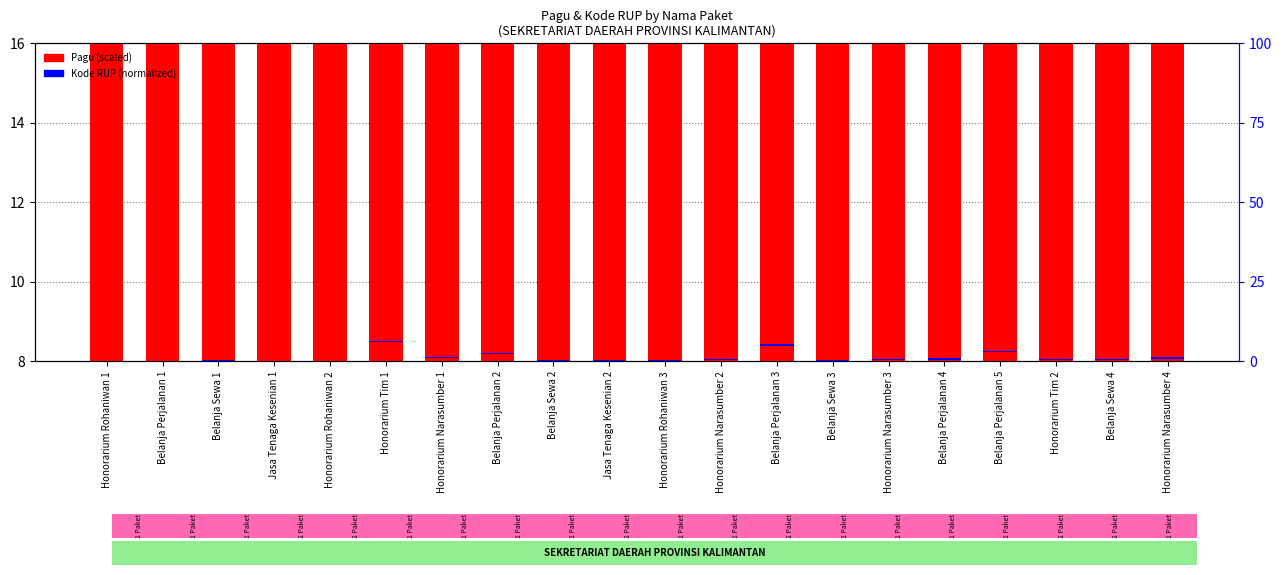

How many bars are there in total?

40